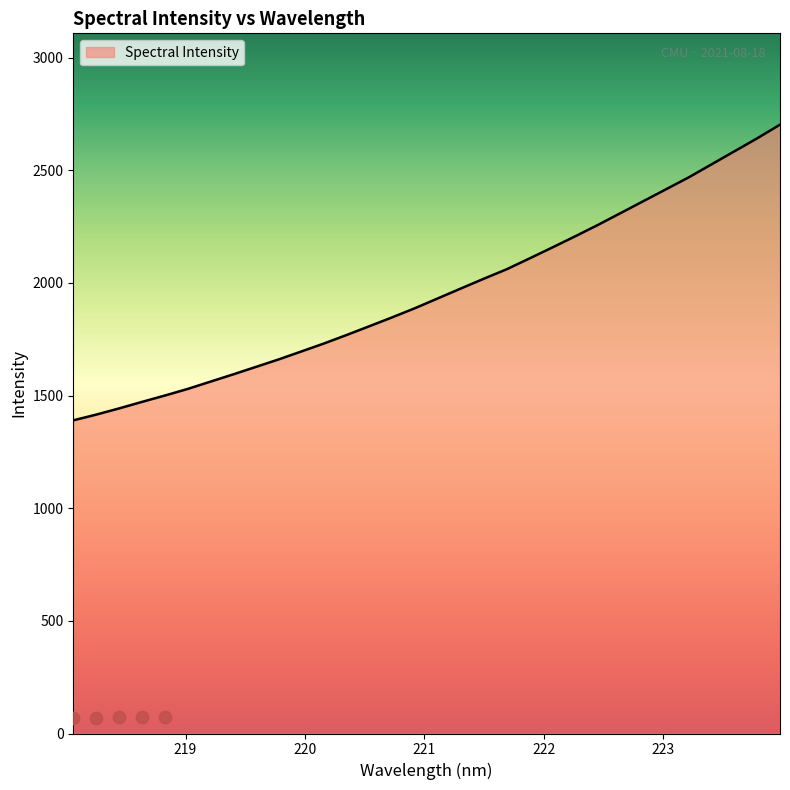

What is the change in value from 220.7354 to 221.6902?

+212.5